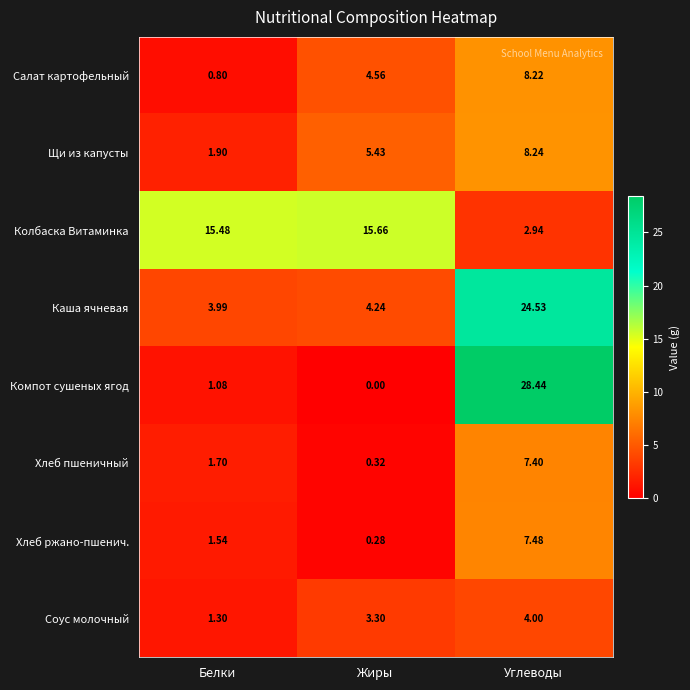

Rank the categories by Соус молочный value from lowest to highest.

Белки, Жиры, Углеводы